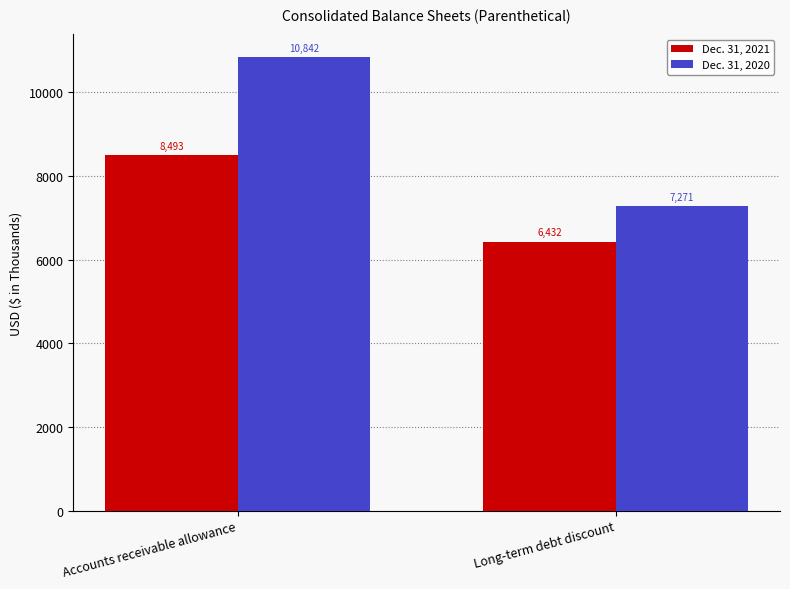

What is the sum of the Dec. 31, 2020 values at Accounts receivable allowance and Long-term debt discount?

18113